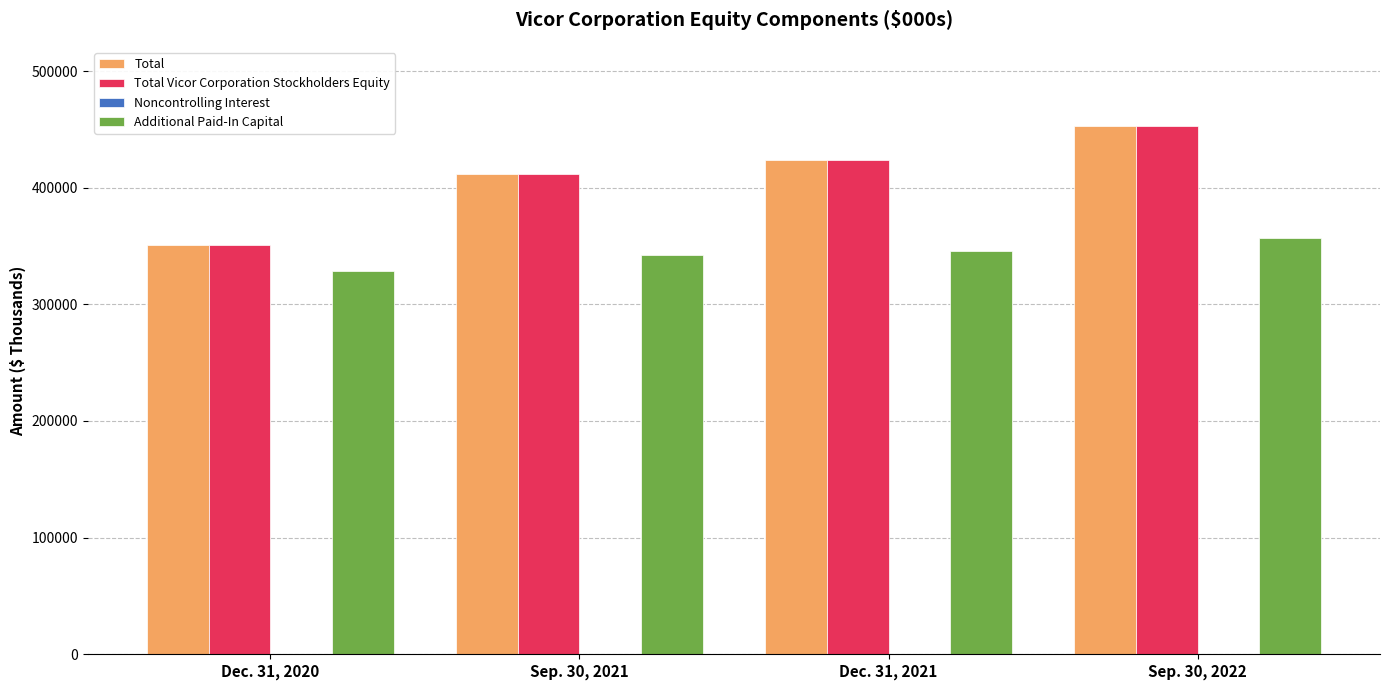

What is the difference between the Total values at Sep. 30, 2021 and Sep. 30, 2022?

41207